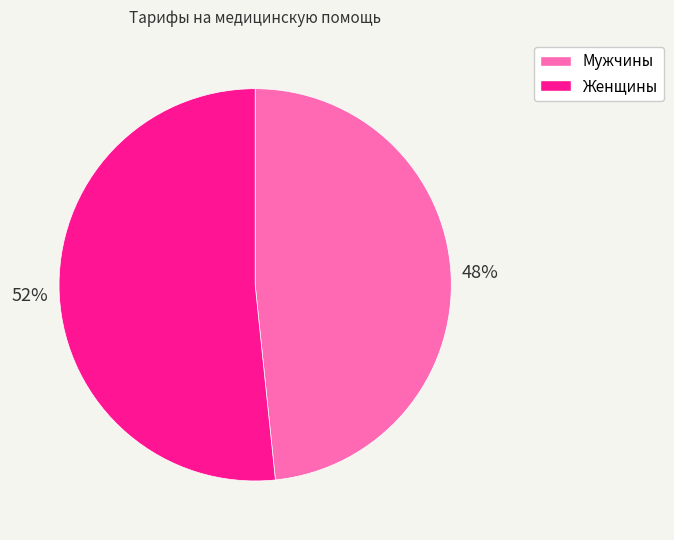

How many slices are in this pie chart?

2